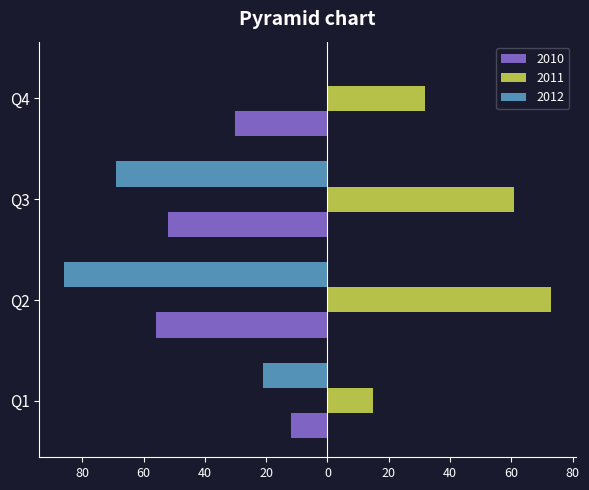

Reading left to right, what are all the values shown in this chart?

2010: Q1=-12	Q2=-56	Q3=-52	Q4=-30
2011: Q1=15	Q2=73	Q3=61	Q4=32
2012: Q1=-21	Q2=-86	Q3=-69	Q4=0